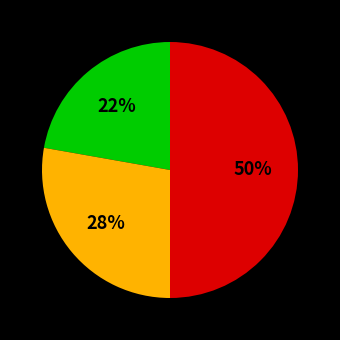

To the nearest percent, what is the difference between the largest and smallest slice percentages?

28%